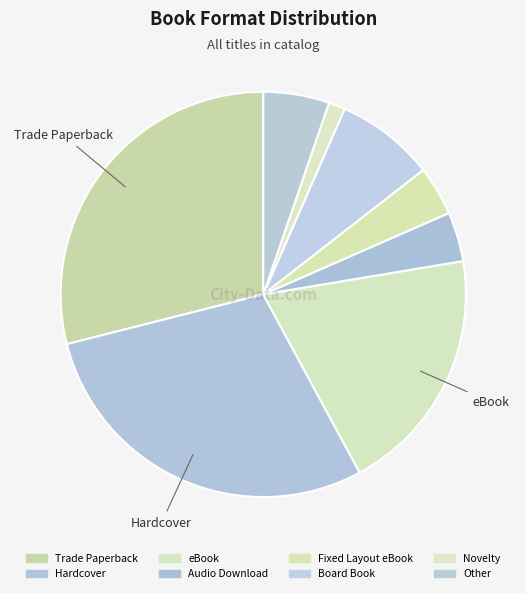

Which has a higher value, eBook or Hardcover?

Hardcover